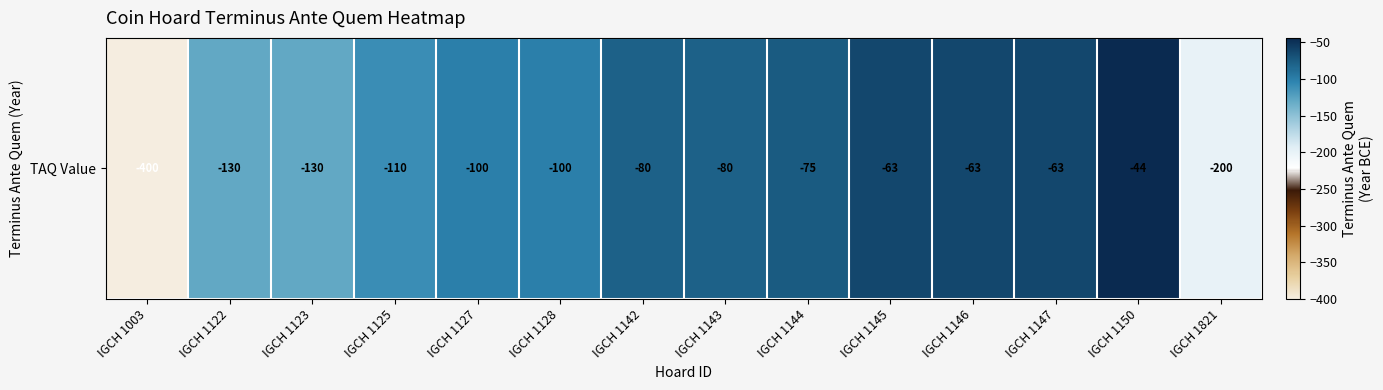

Reading right to left, what are all the values shown in this chart?

-200	-44	-63	-63	-63	-75	-80	-80	-100	-100	-110	-130	-130	-400